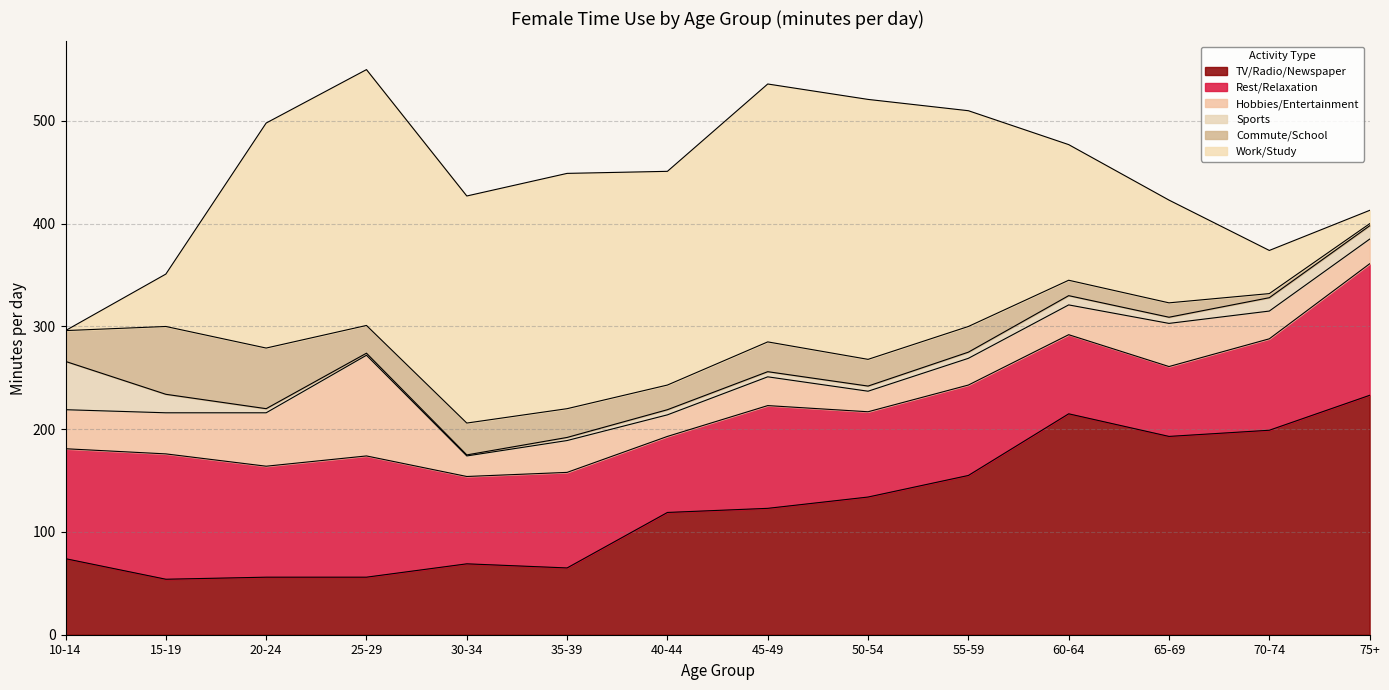

Which series has the largest range (max minus min)?

Work/Study